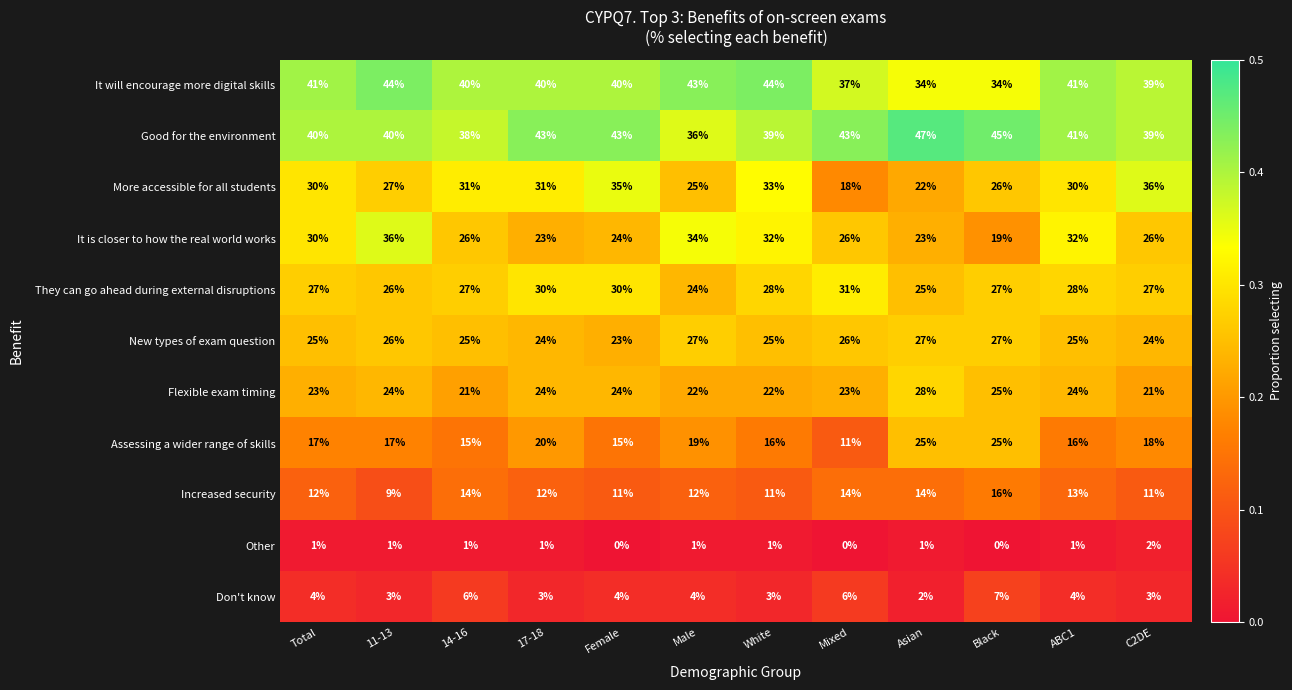

What is the difference between the highest and lowest values at Mixed?

43